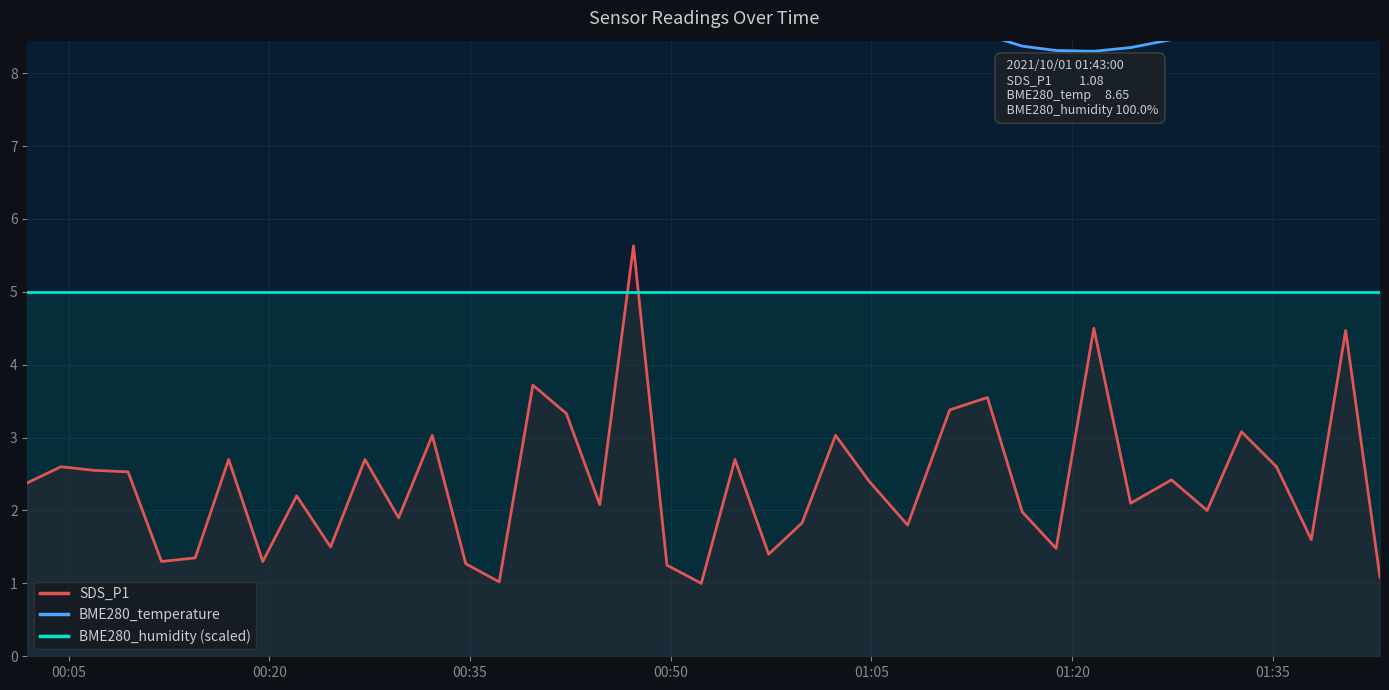

Reading left to right, transcribe all the data shown in this chart.

SDS_P1: 2.4	2.6	2.5	2.5	1.3	1.4	2.7	1.3	2.2	1.5	2.7	1.9	3.0	1.3	1.0	3.7	3.3	2.1	5.6	1.2	1.0	2.7	1.4	1.8	3.0	2.4	1.8	3.4	3.5	2.0	1.5	4.5	2.1	2.4	2.0	3.1	2.6	1.6	4.5	1.1
BME280_temperature: 9.5	9.6	9.5	9.5	9.3	9.4	9.3	9.3	9.4	9.2	9.3	9.2	9.2	9.2	9.0	9.0	9.0	8.9	8.8	8.8	8.8	8.7	8.7	8.8	8.6	8.6	8.5	8.5	8.5	8.4	8.3	8.3	8.3	8.5	8.5	8.5	8.6	8.6	8.5	8.7
BME280_humidity (scaled): 5.0	5.0	5.0	5.0	5.0	5.0	5.0	5.0	5.0	5.0	5.0	5.0	5.0	5.0	5.0	5.0	5.0	5.0	5.0	5.0	5.0	5.0	5.0	5.0	5.0	5.0	5.0	5.0	5.0	5.0	5.0	5.0	5.0	5.0	5.0	5.0	5.0	5.0	5.0	5.0